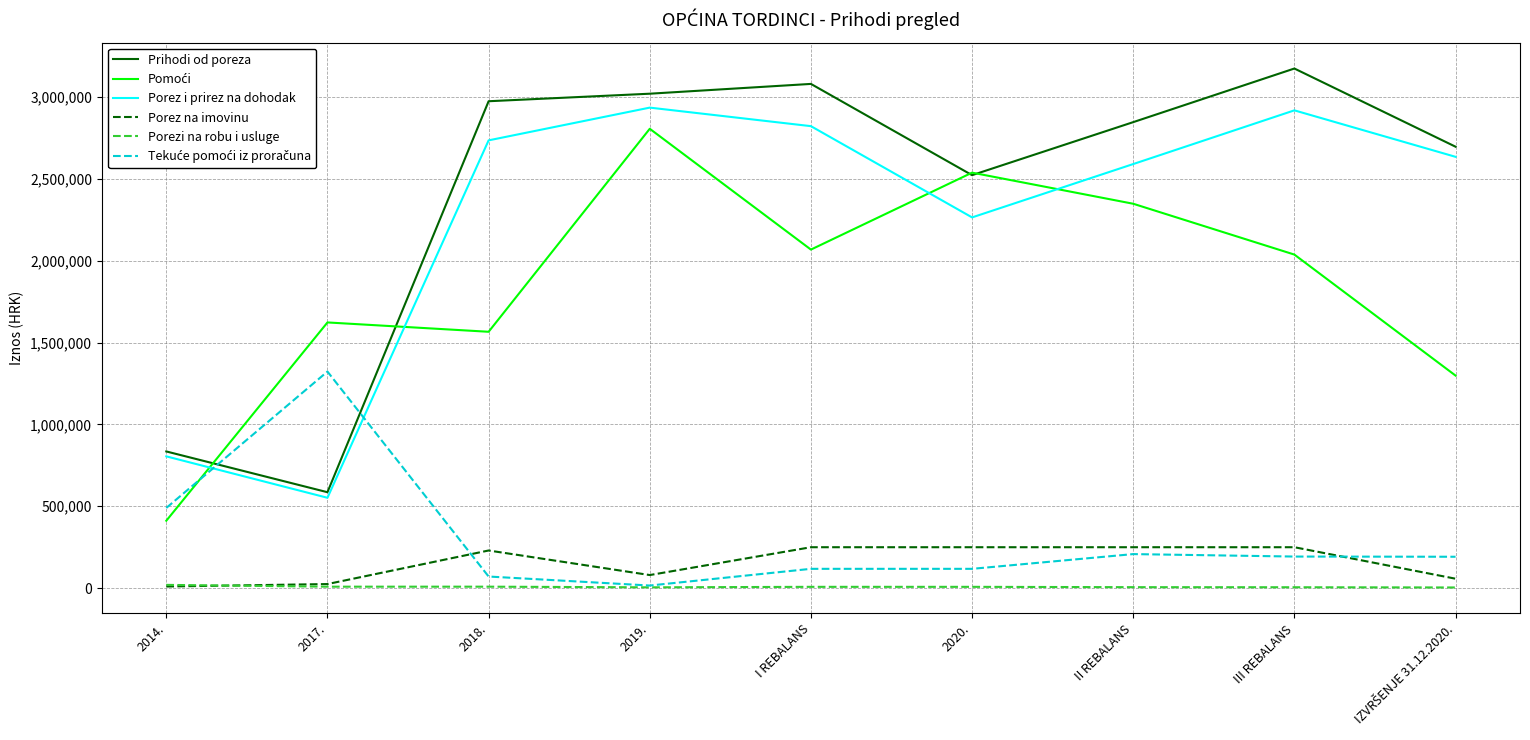

Which label corresponds to the largest value in the chart?

III REBALANS